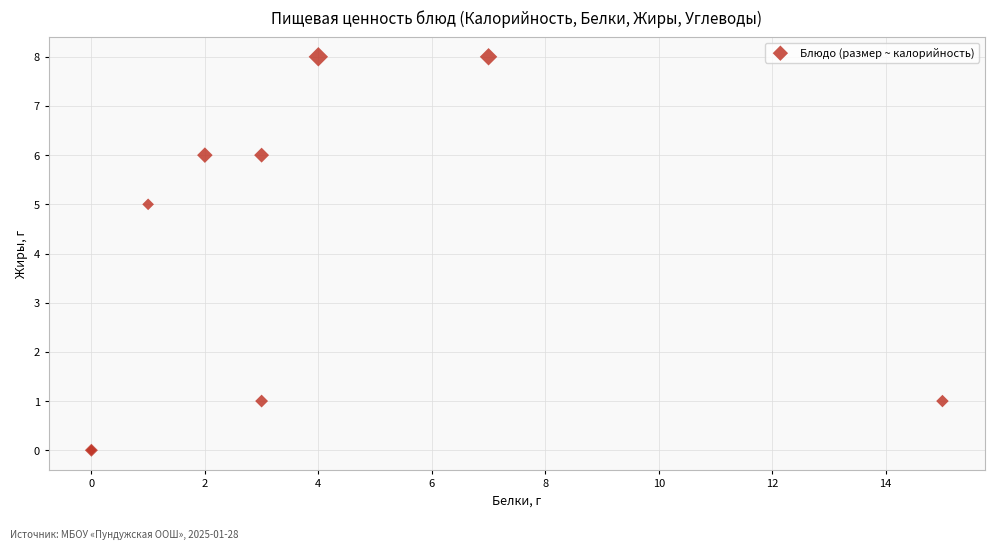

What Y value in the scatter plot is closest to 4?

5